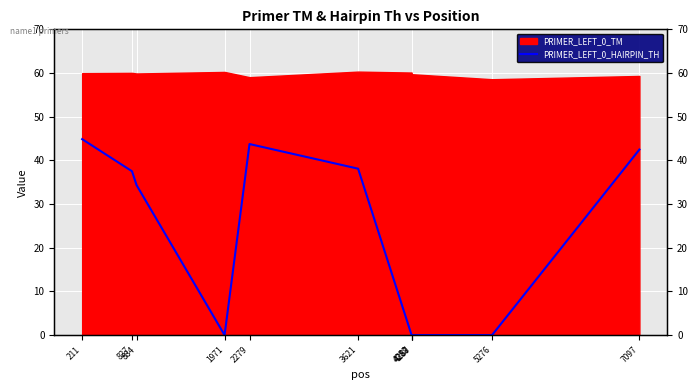

Reading left to right, what are all the values shown in this chart?

44.9	37.5	34.3	0.0	43.7	38.1	0.0	0.0	0.0	0.0	42.5